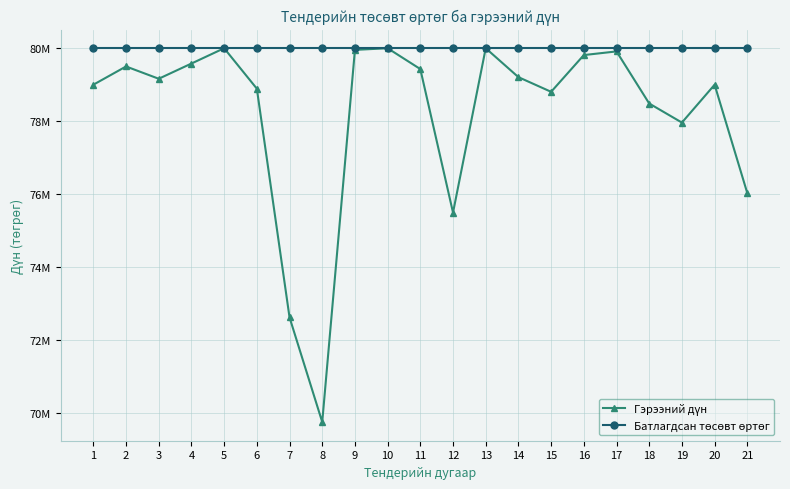

What is the difference between the Гэрээний дүн values at 12 and 13?

4505715